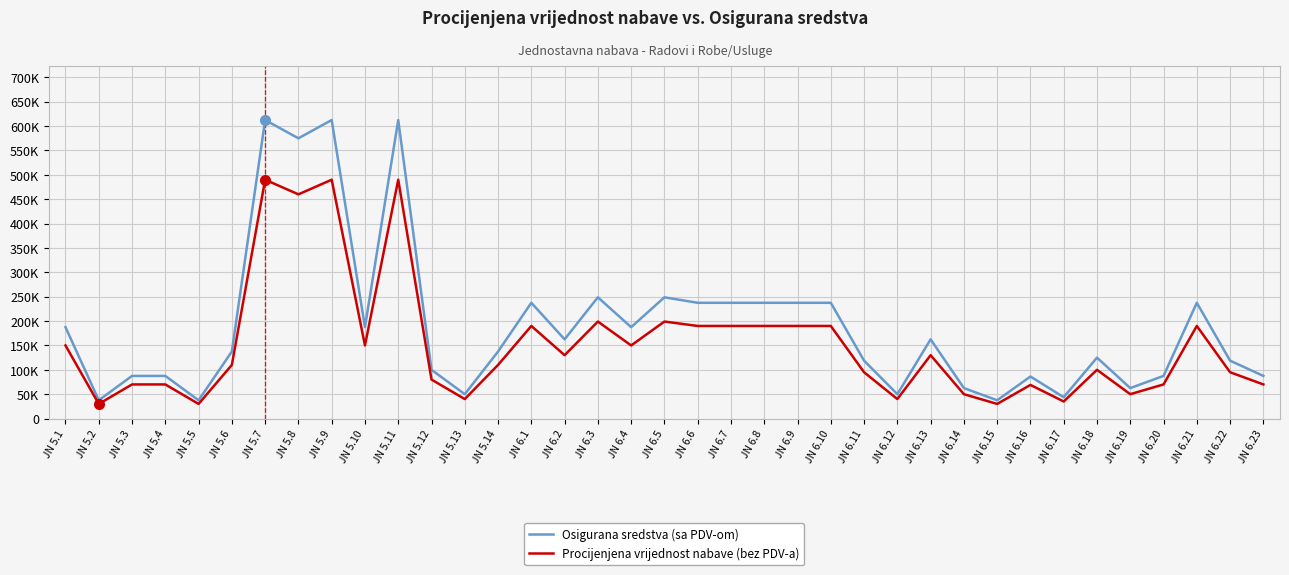

At how many categories does at least one series exceed 79223?

29